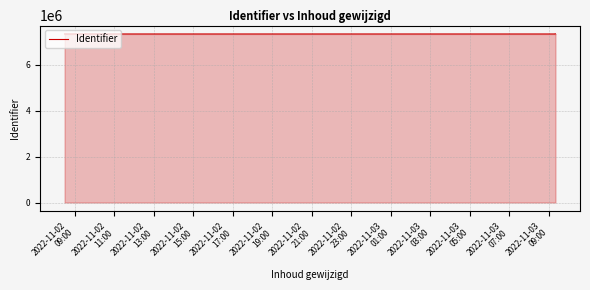

Which label corresponds to the smallest value in the chart?

2022-11-02
13:00